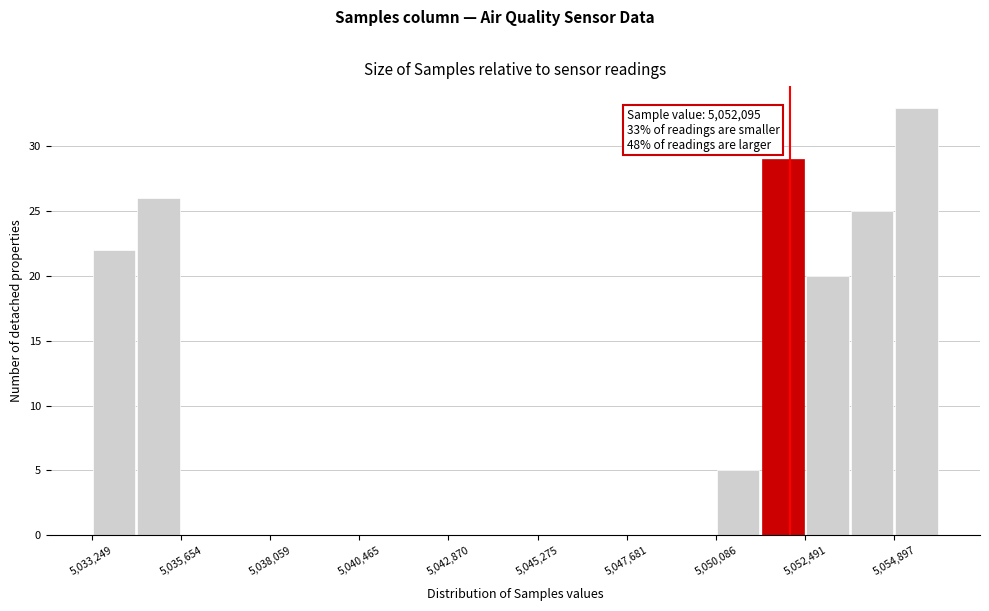

Around what value on the x-axis is the tallest bar? Give the approximate position of its centre, as read against the axis.

5055500